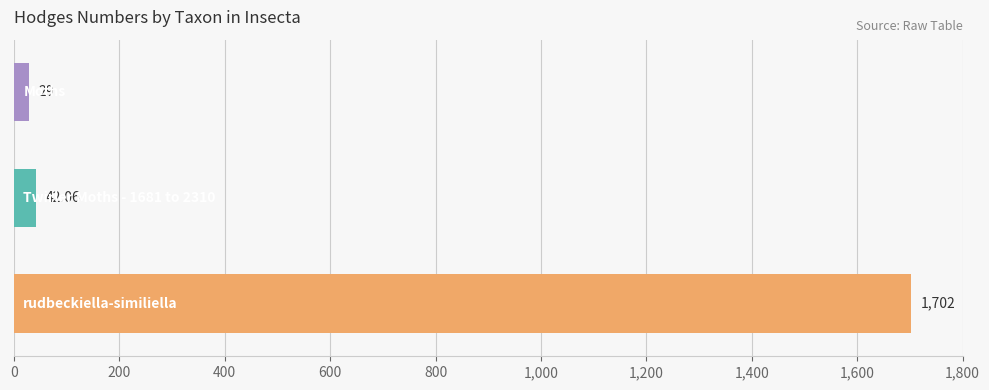

What is the difference between the maximum and minimum values?

1673.0